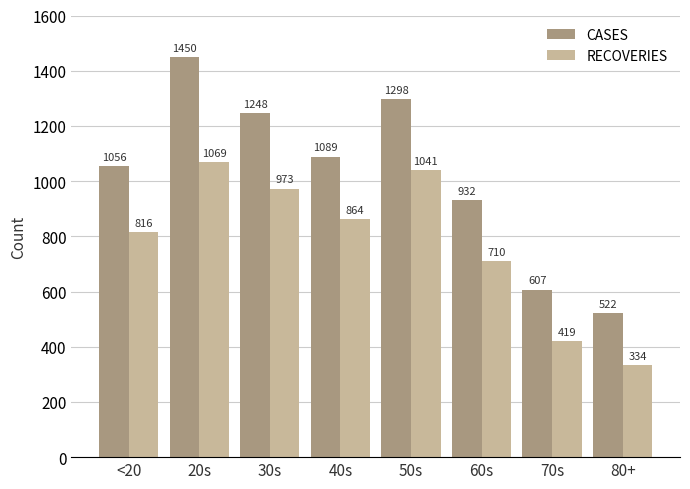

What is the total value across all series at 30s?

2221